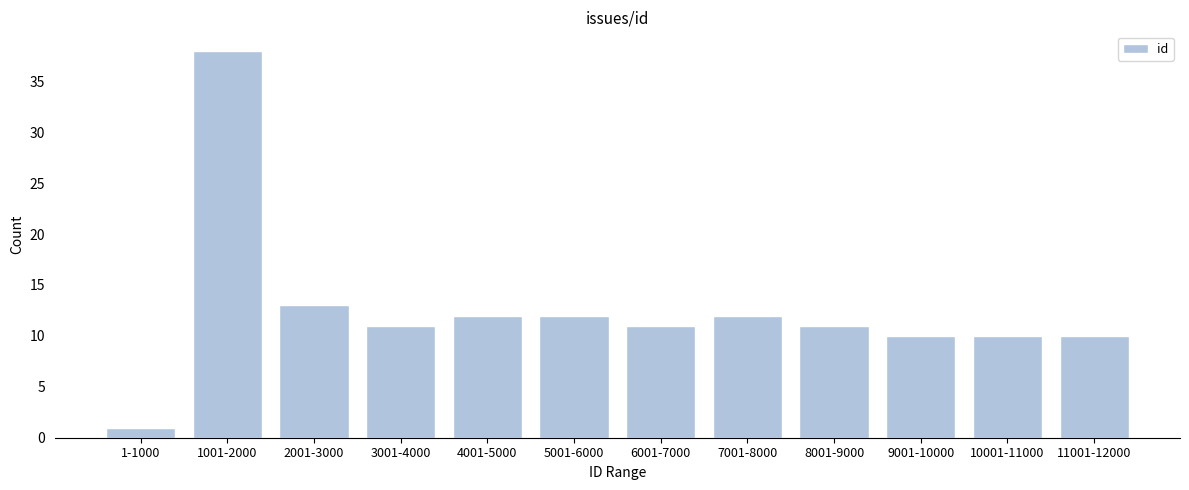

Reading left to right, extract all data points from this chart.

1	38	13	11	12	12	11	12	11	10	10	10